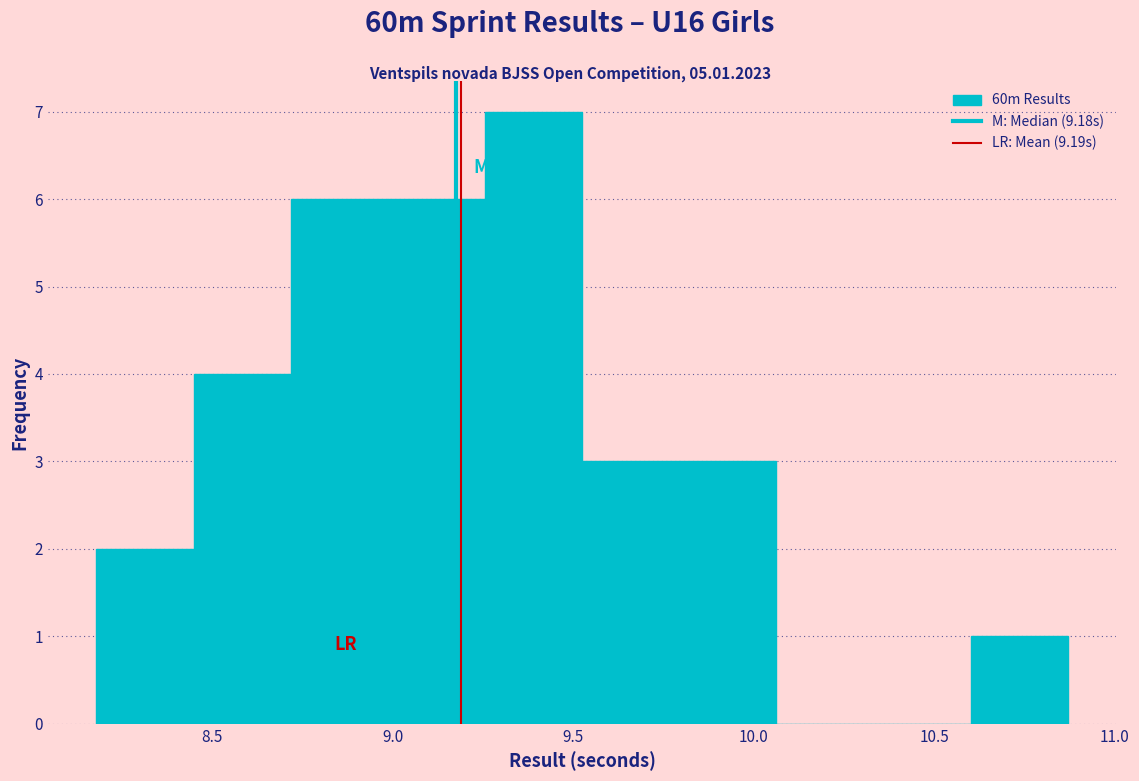

Reading left to right, transcribe this chart: for each bar, give the range it covers on the x-axis and its height. Neither the bar edges nor the heights are printed on the chart, so give them approximately, as read against the axes.

8.20 to 8.45: 2
8.45 to 8.70: 4
8.70 to 9.00: 6
9.00 to 9.25: 6
9.25 to 9.55: 7
9.55 to 9.80: 3
9.80 to 10.05: 3
10.05 to 10.35: 0
10.35 to 10.60: 0
10.60 to 10.85: 1